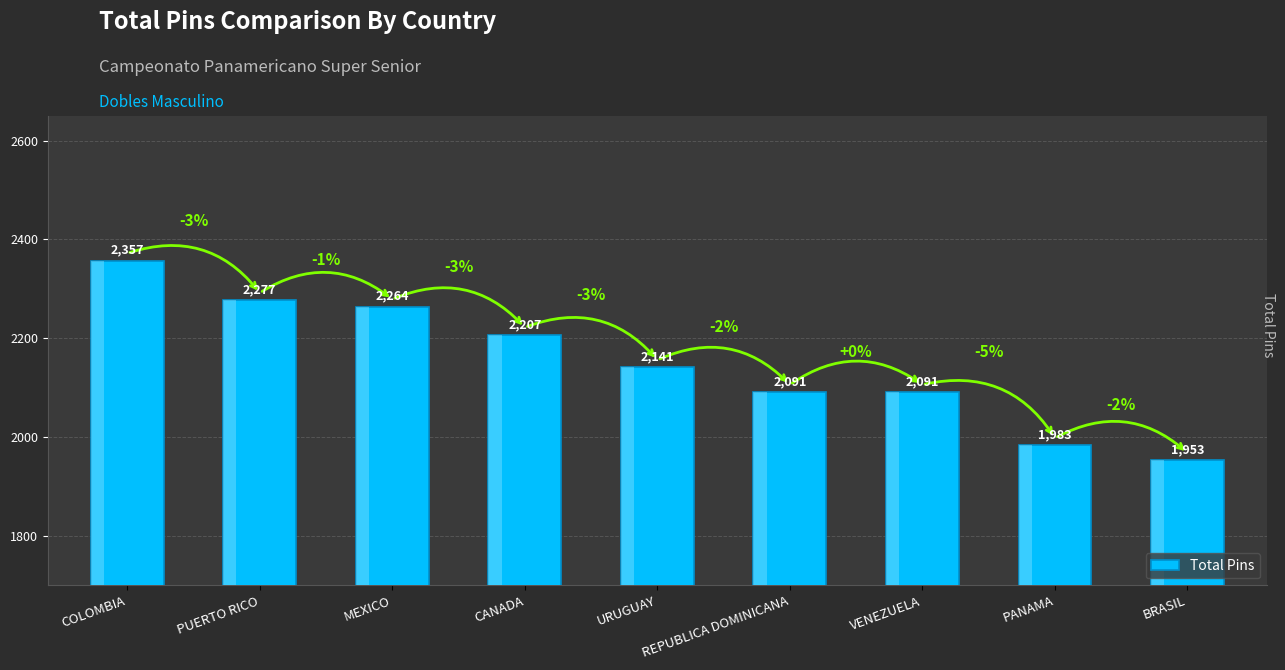

What value does the data have at VENEZUELA, to the nearest 50?

2100